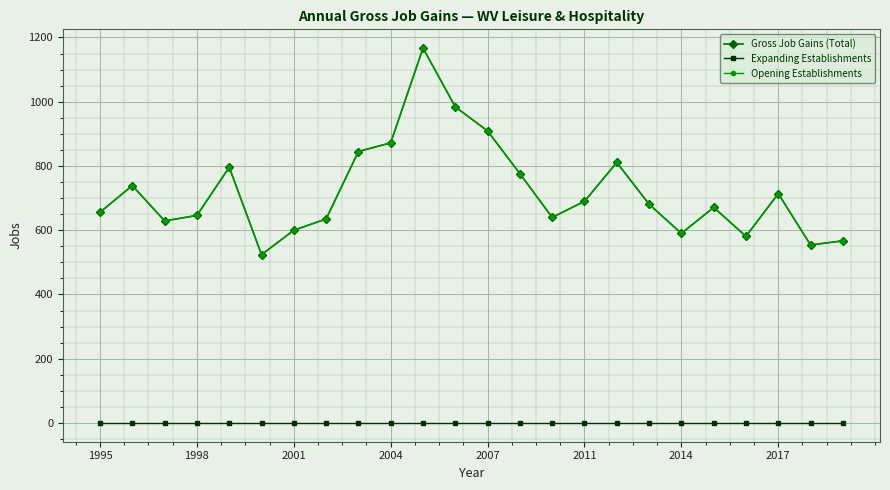

Does the chart have visible grid lines?

Yes